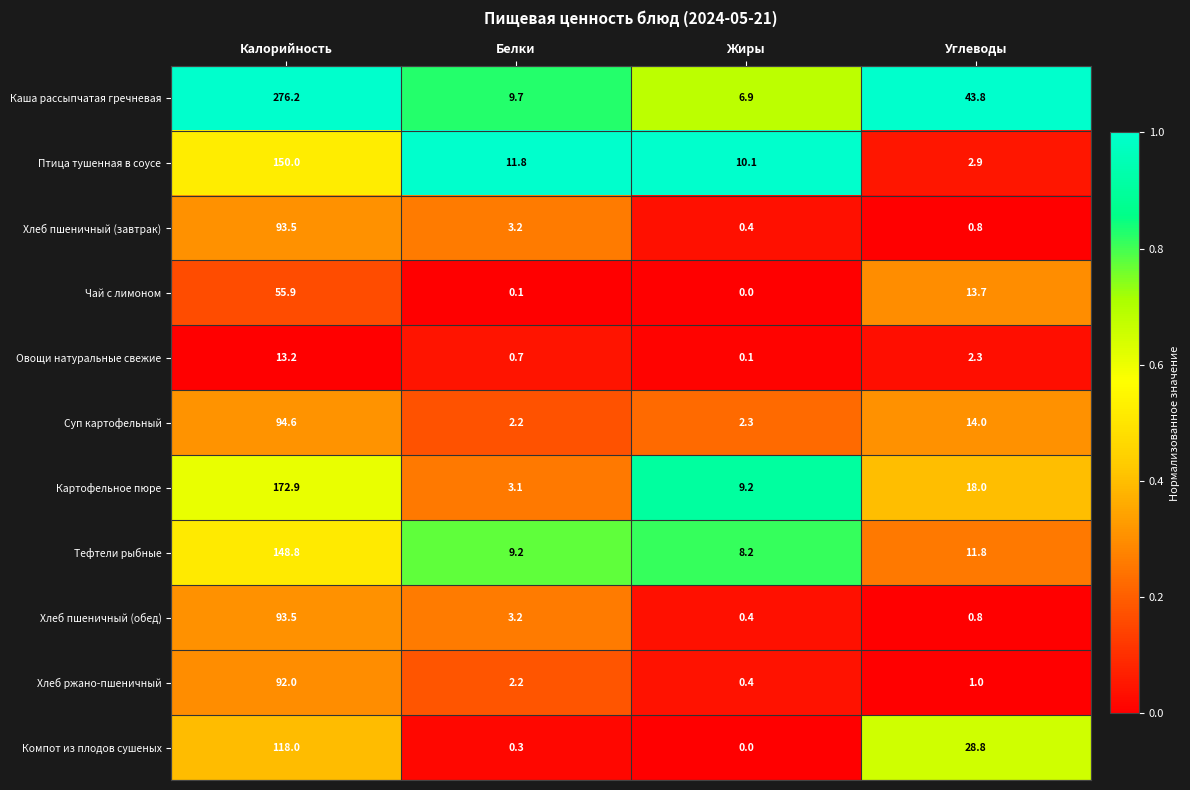

Which series has the largest range (max minus min)?

Каша рассыпчатая гречневая